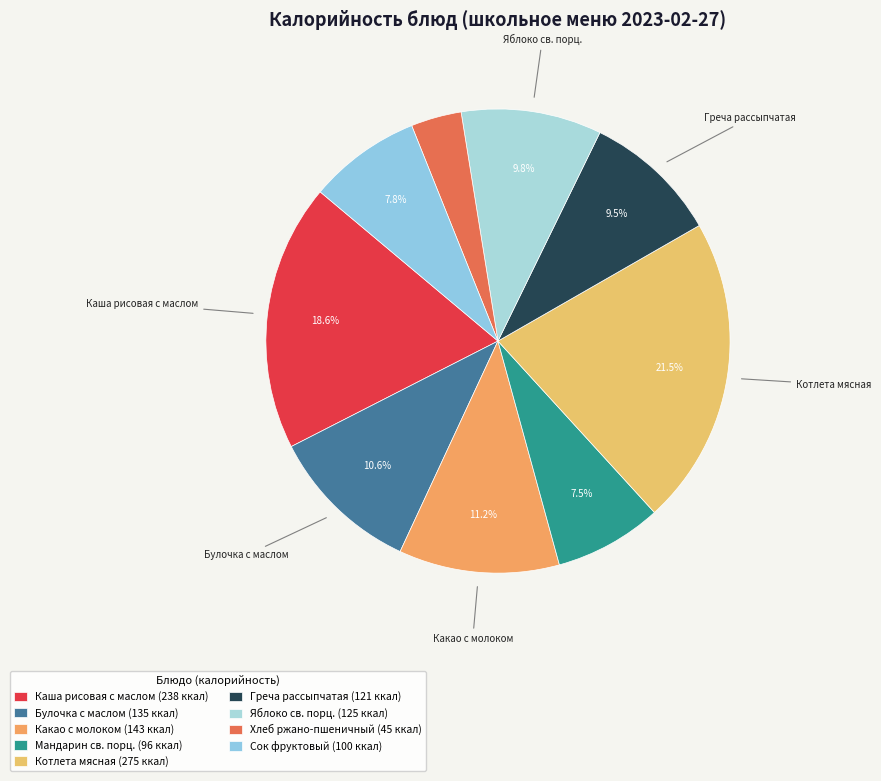

To the nearest percent, what is the difference between the largest and smallest slice percentages?

18%